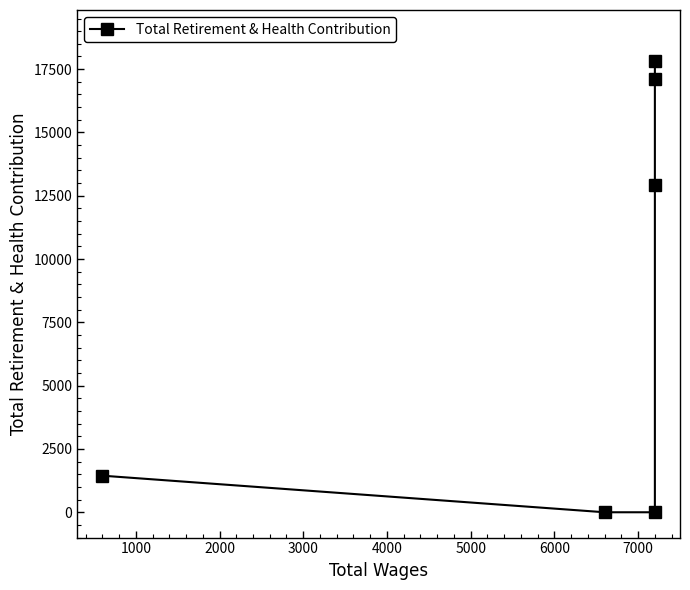

The value at 5000 is 10120. True or false?

False